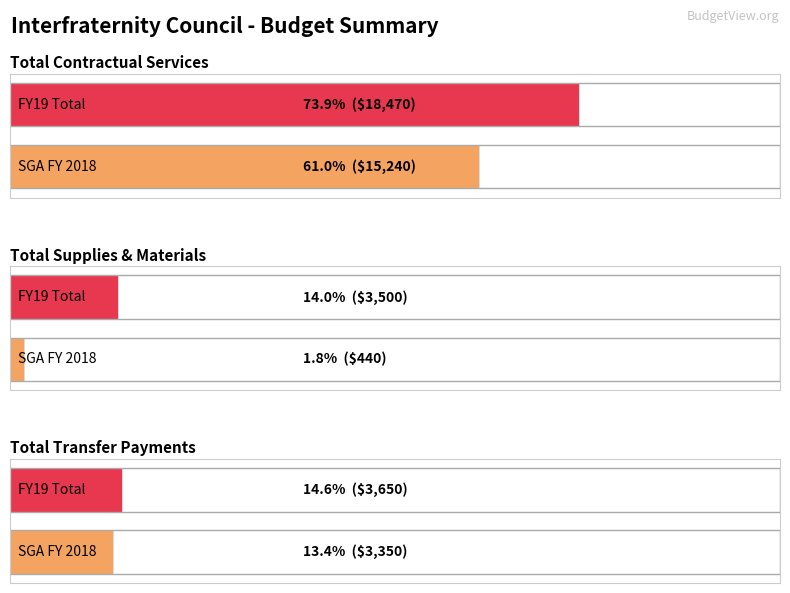

What is the difference between the maximum and second lowest values in the FY19 Total series?

14820